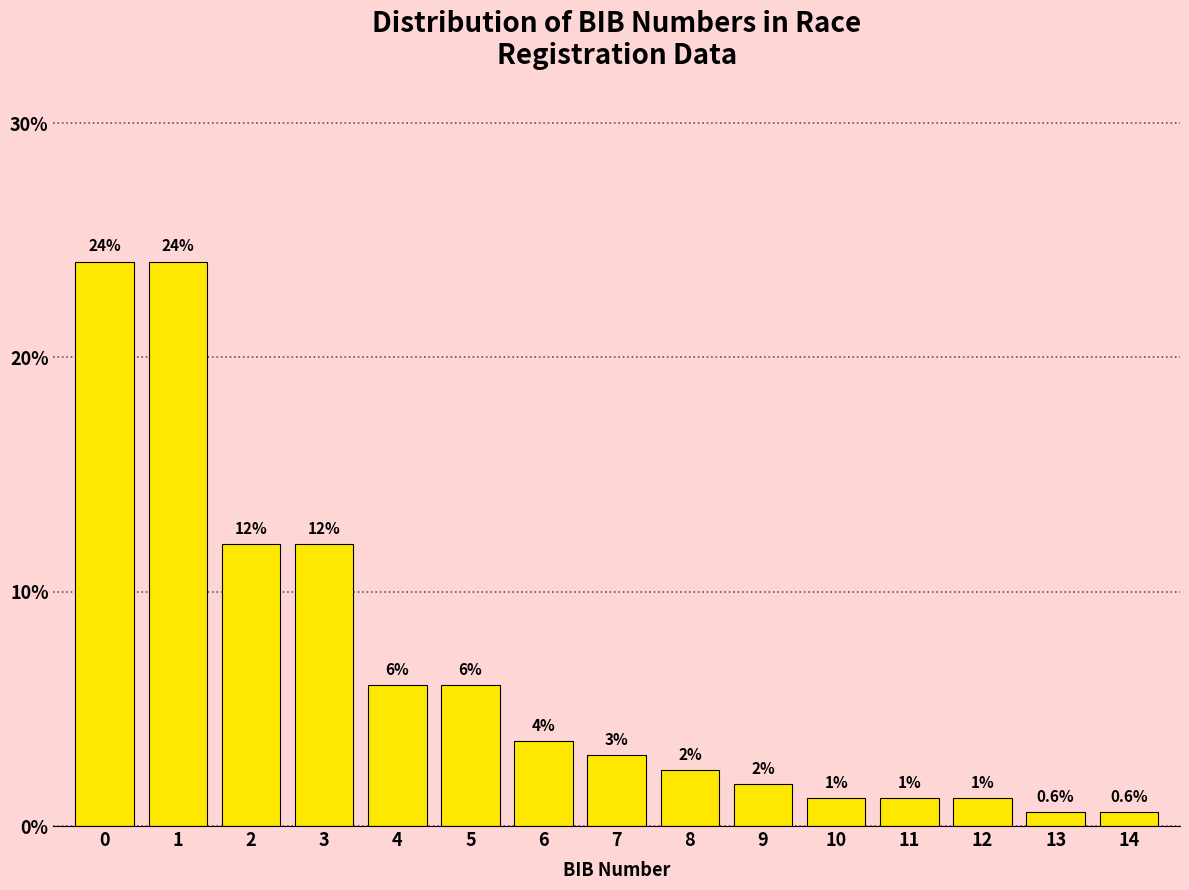

Reading left to right, what are all the values shown in this chart?

0=24.1	1=24.1	2=12.0	3=12.0	4=6.0	5=6.0	6=3.6	7=3.0	8=2.4	9=1.8	10=1.2	11=1.2	12=1.2	13=0.6	14=0.6